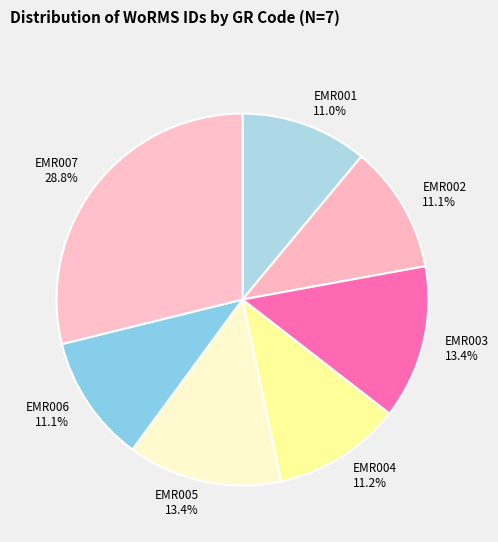

What percentage is the EMR007 slice, to the nearest percent?

29%